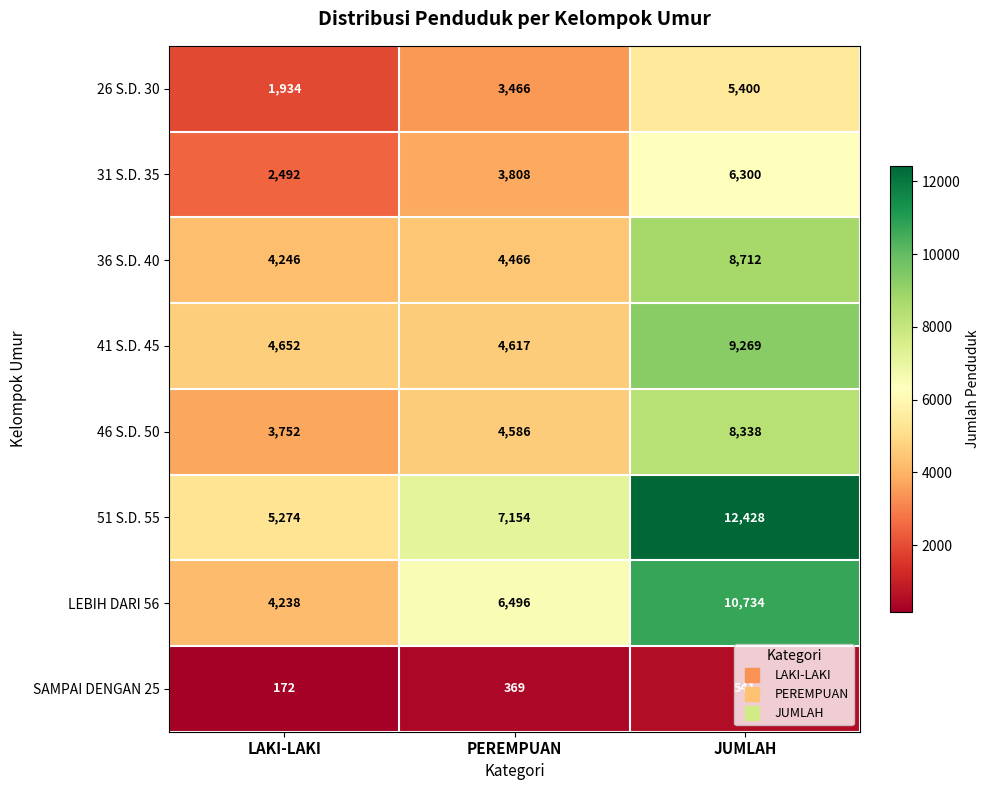

Which category has the highest value across all series?

JUMLAH